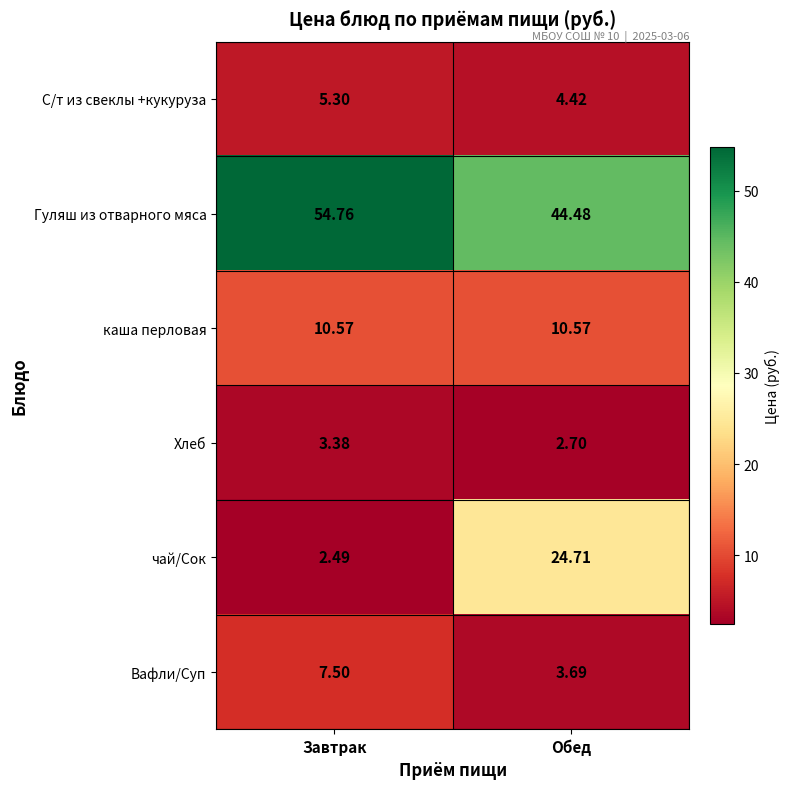

Rank the series by their maximum value, from highest to lowest.

Гуляш из отварного мяса, чай/Сок, каша перловая, Вафли/Суп, С/т из свеклы +кукуруза, Хлеб